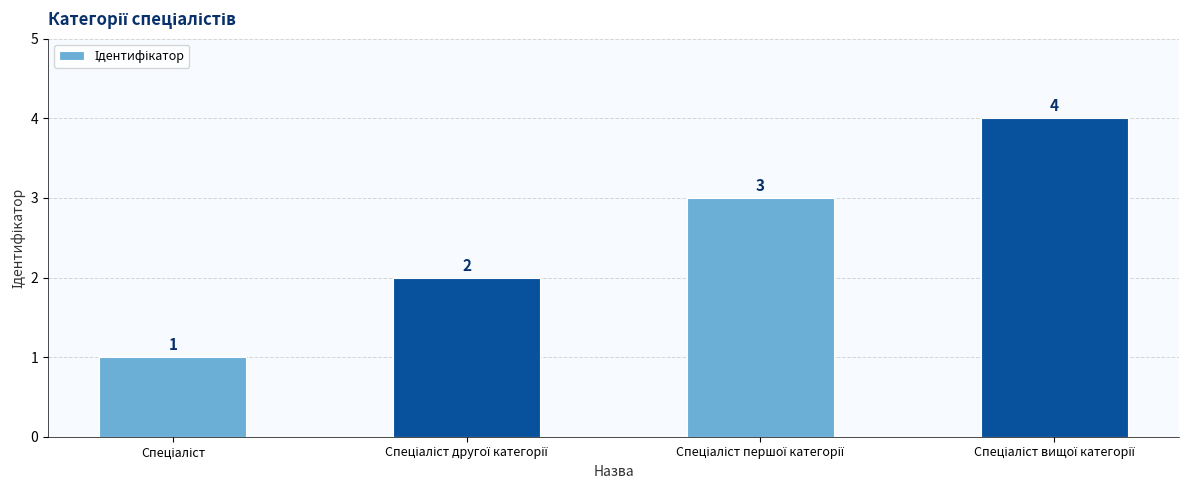

What is the difference between the maximum and minimum values?

3